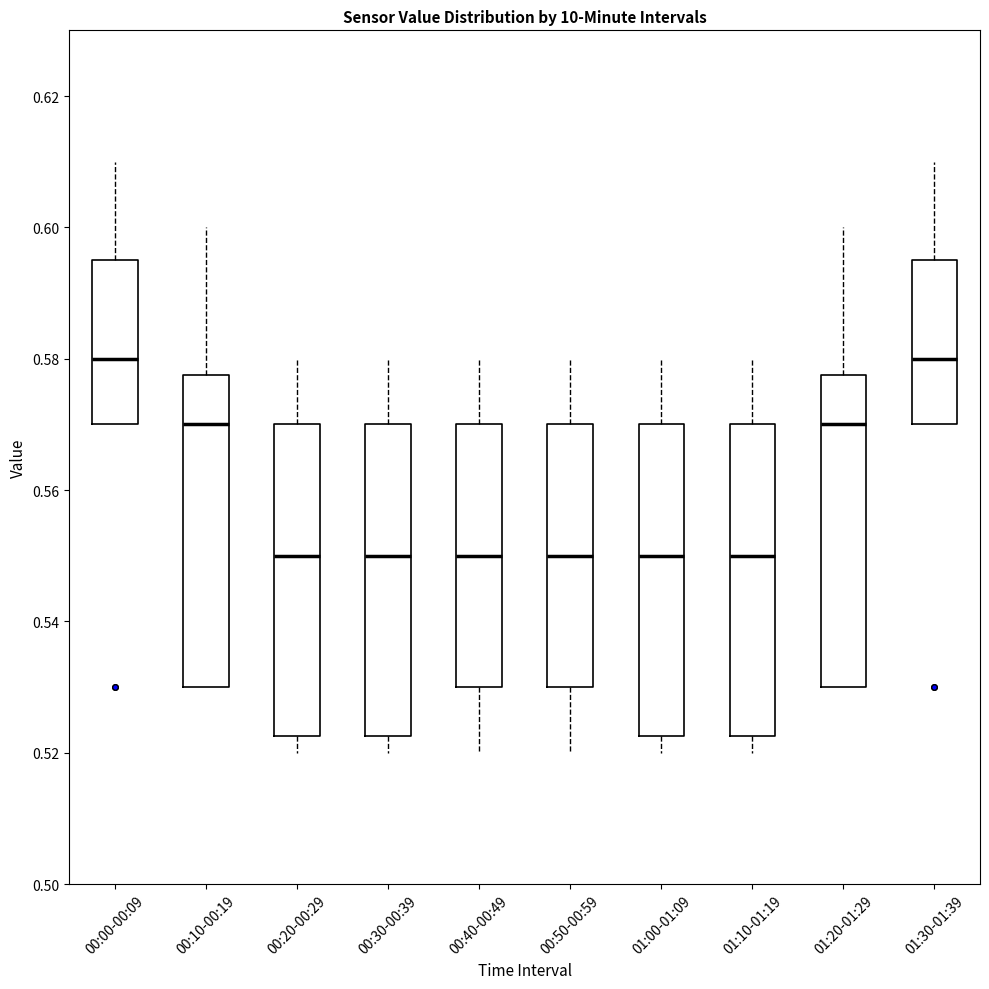

Reading left to right, transcribe this box plot: for each box, give where its median line is, the range the box spans, and where its two whiskers end, as read against the y-axis. The values are not printed on the chart, so give them approximately, as read against the axis.

00:00-00:09: median 0.580, box 0.570 to 0.596, whiskers 0.570 to 0.610
00:10-00:19: median 0.570, box 0.530 to 0.578, whiskers 0.530 to 0.600
00:20-00:29: median 0.550, box 0.522 to 0.570, whiskers 0.520 to 0.580
00:30-00:39: median 0.550, box 0.522 to 0.570, whiskers 0.520 to 0.580
00:40-00:49: median 0.550, box 0.530 to 0.570, whiskers 0.520 to 0.580
00:50-00:59: median 0.550, box 0.530 to 0.570, whiskers 0.520 to 0.580
01:00-01:09: median 0.550, box 0.522 to 0.570, whiskers 0.520 to 0.580
01:10-01:19: median 0.550, box 0.522 to 0.570, whiskers 0.520 to 0.580
01:20-01:29: median 0.570, box 0.530 to 0.578, whiskers 0.530 to 0.600
01:30-01:39: median 0.580, box 0.570 to 0.596, whiskers 0.570 to 0.610